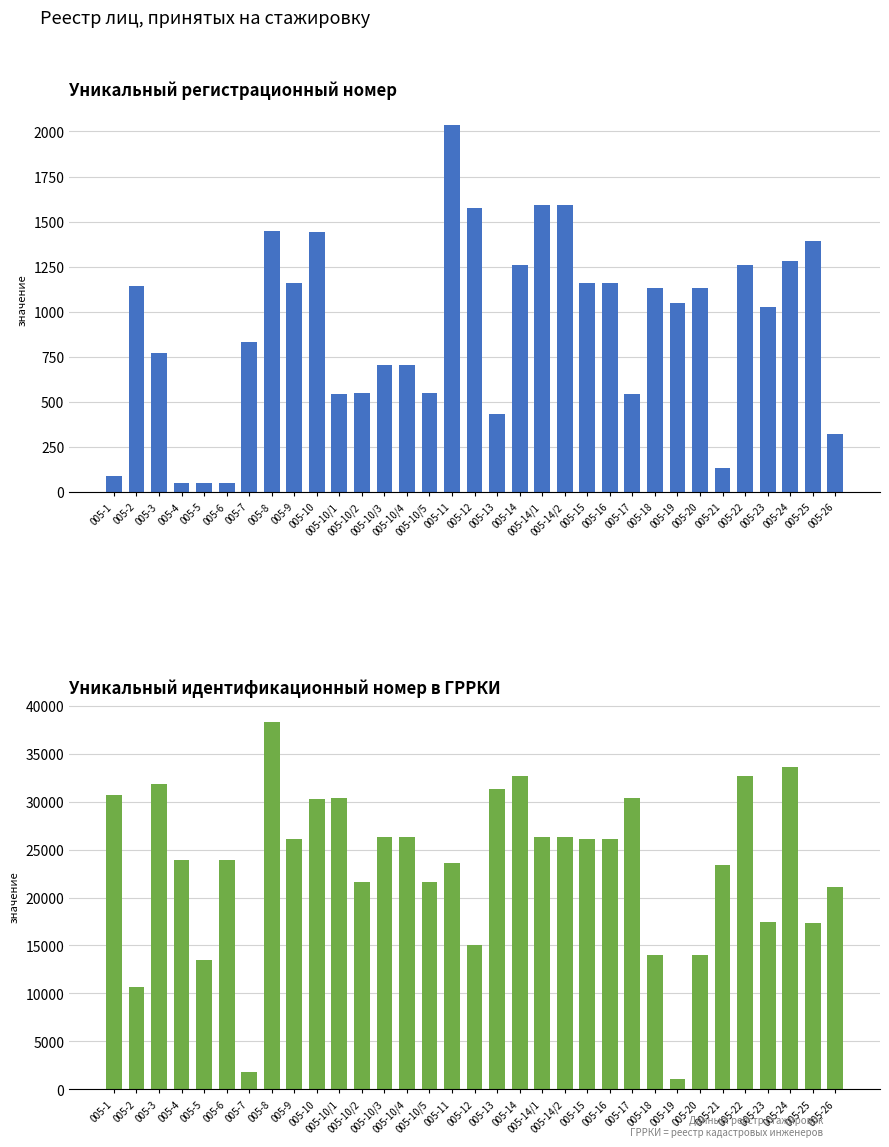

What is the average value of the Уникальный идентификационный номер в ГРРКИ series?

23324